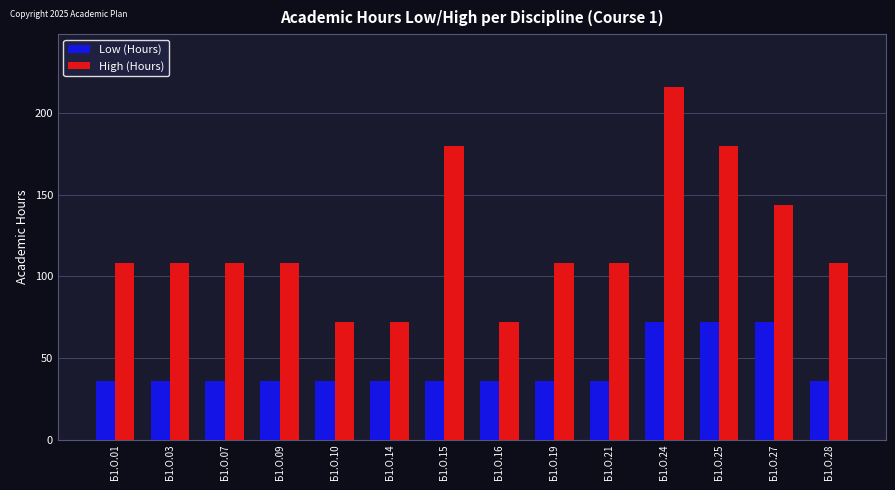

Count the number of data series in this chart.

2